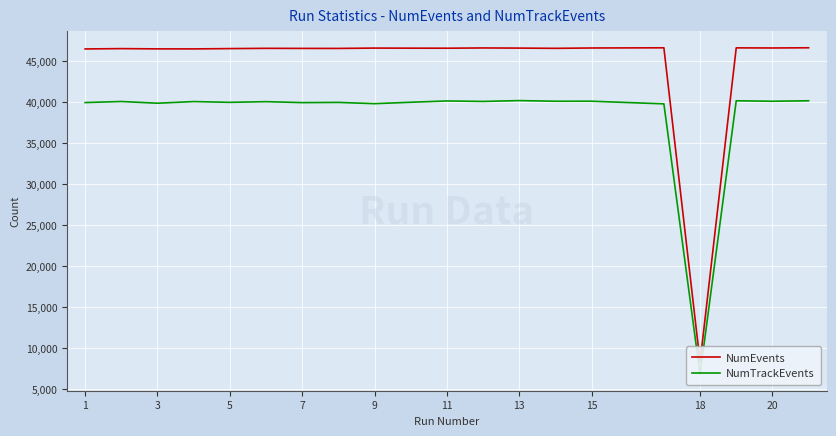

What are all the series names shown in the legend?

NumEvents, NumTrackEvents